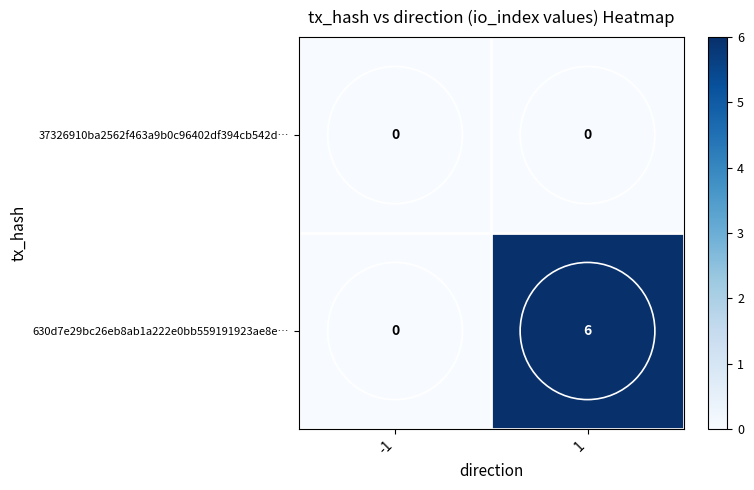

List the series in order of their peak value, lowest first.

37326910ba2562f463a9b0c96402df394cb542d…, 630d7e29bc26eb8ab1a222e0bb559191923ae8e…